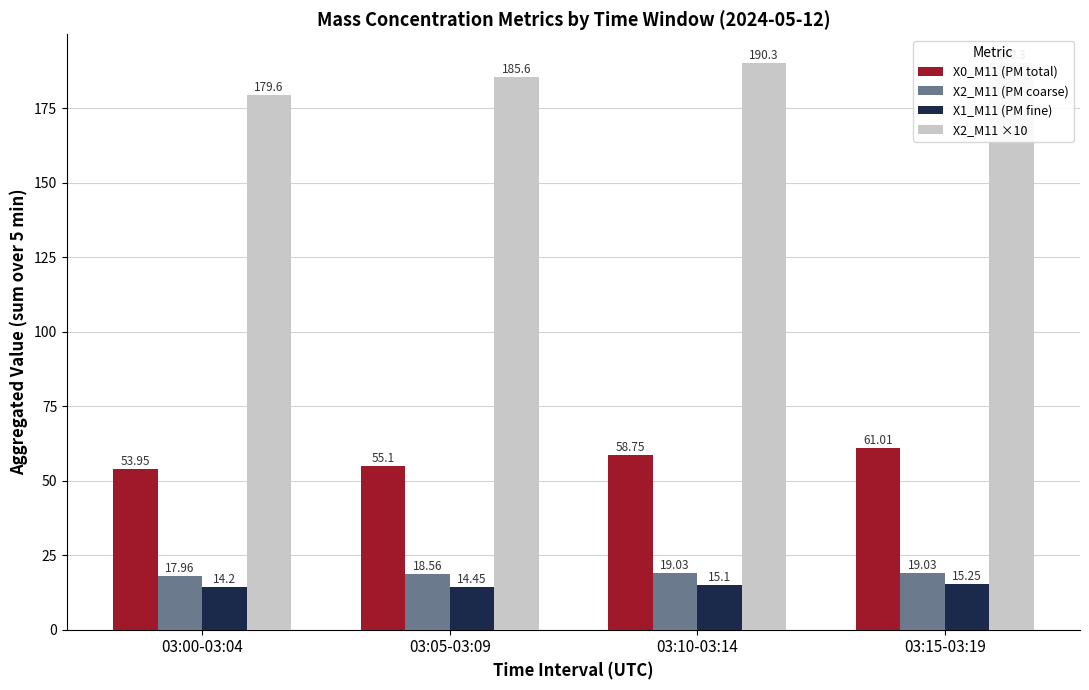

What is the total value across all series at 03:00-03:04?

265.7